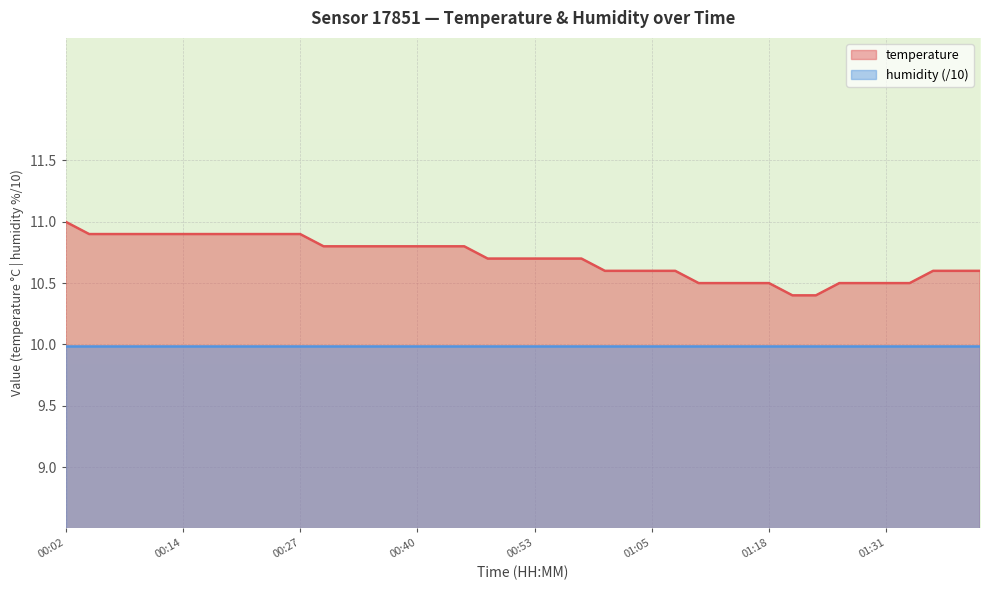

Reading left to right, list all the values displayed in this chart.

11.0	10.9	10.9	10.9	10.9	10.9	10.9	10.9	10.9	10.9	10.9	10.8	10.8	10.8	10.8	10.8	10.8	10.8	10.7	10.7	10.7	10.7	10.7	10.6	10.6	10.6	10.6	10.5	10.5	10.5	10.5	10.4	10.4	10.5	10.5	10.5	10.5	10.6	10.6	10.6